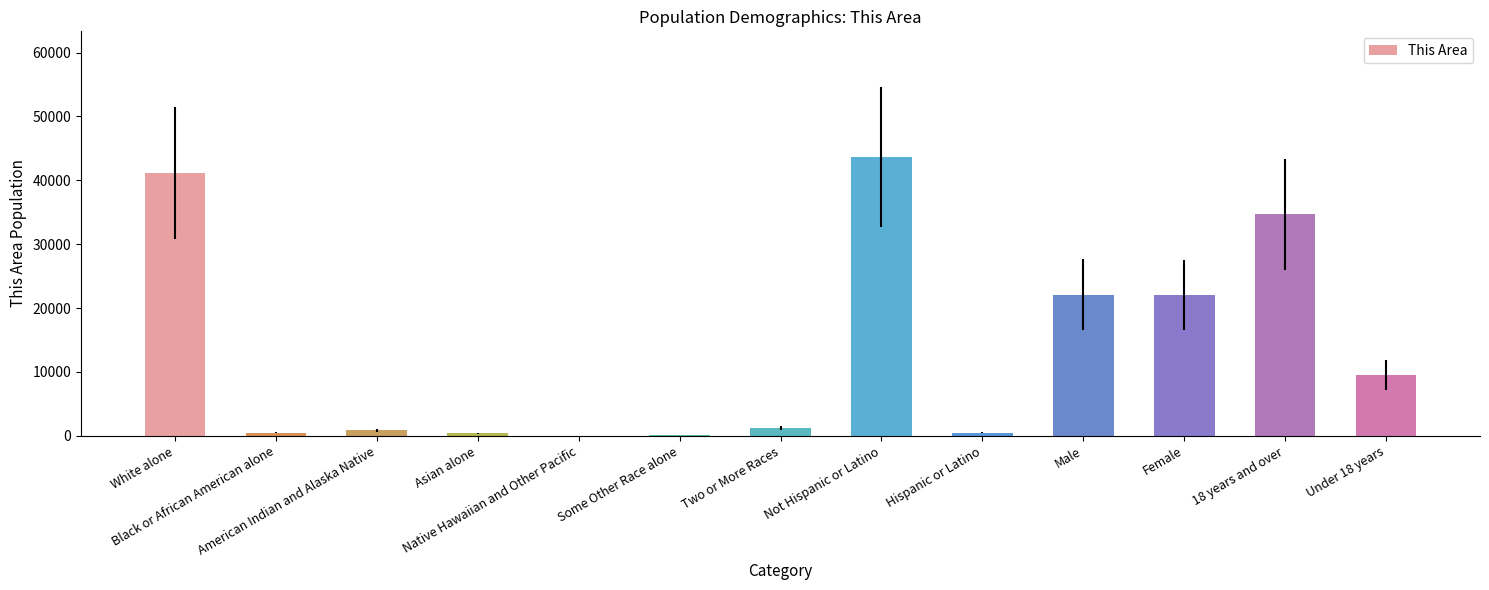

What is the maximum value shown in the chart?

43665